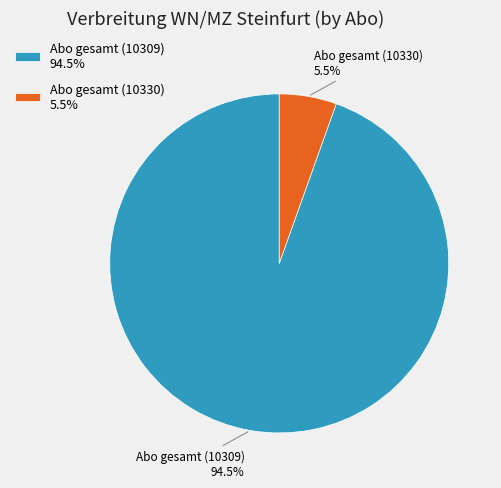

Is Abo gesamt (10330) 5.5% the majority of the pie?

No